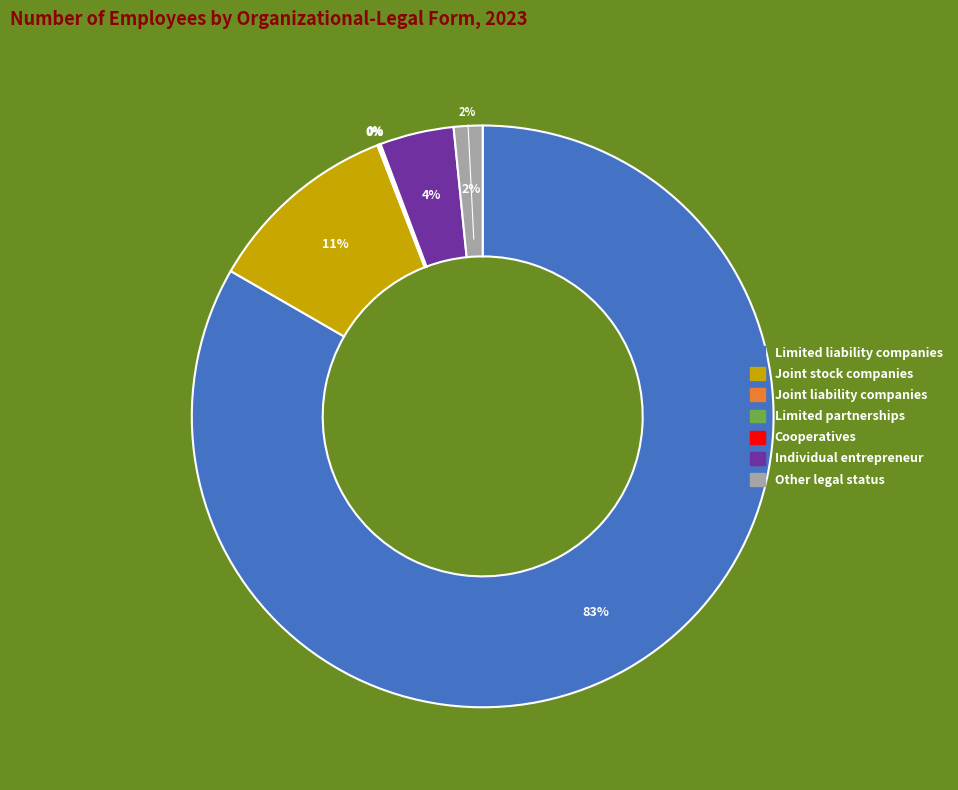

What is the ratio of the value at Other legal status to the value at Joint liability companies?

14.1